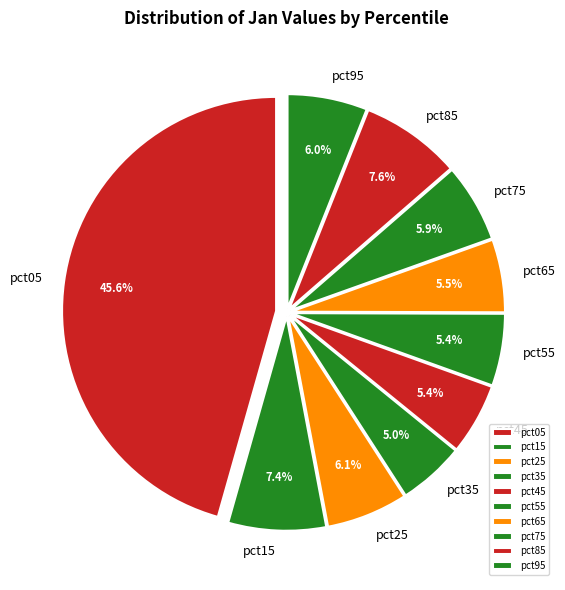

True or false: pct75 accounts for 1% of the total.

False